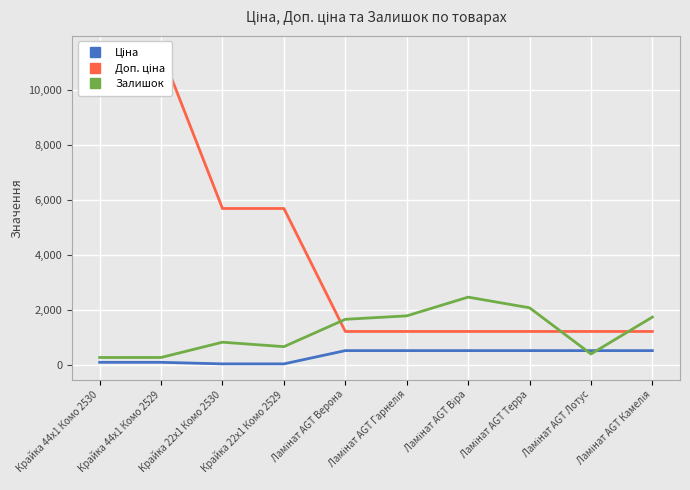

What is the difference between the second highest and minimum values in the Ціна series?

481.9